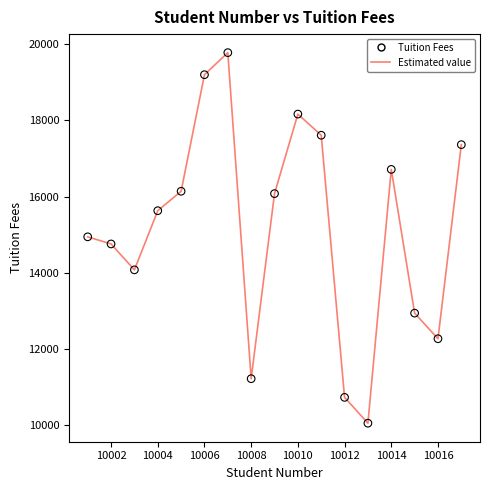

What is the smallest value displayed?

10041